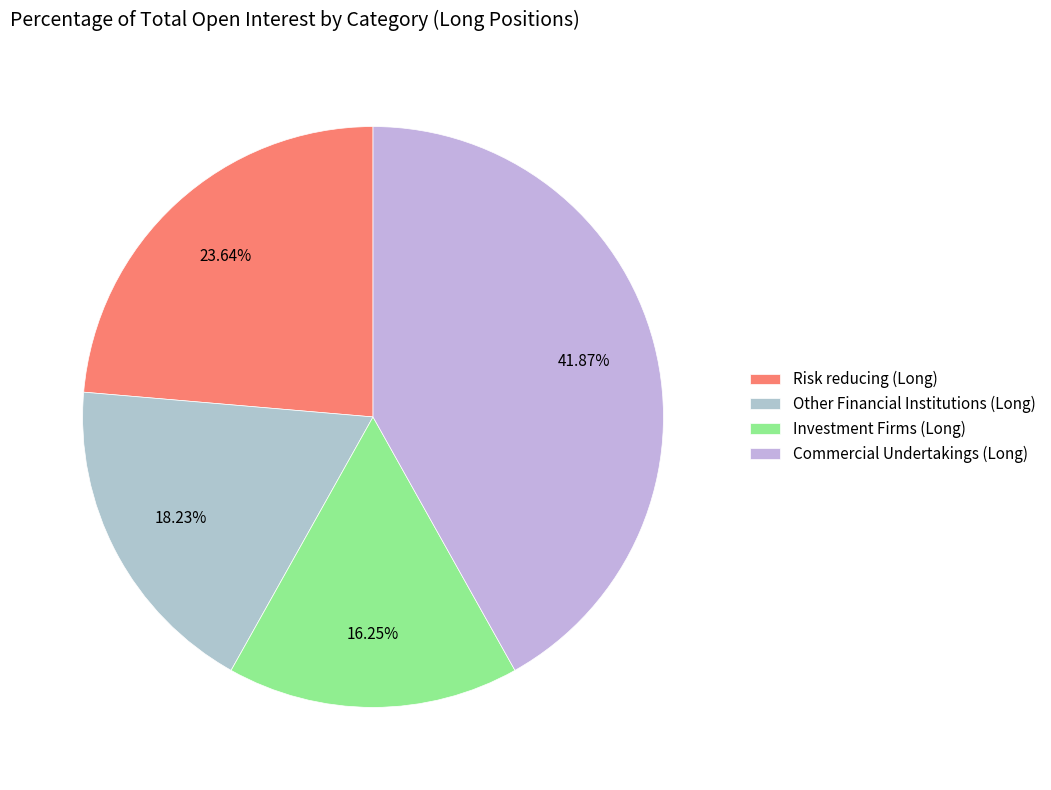

Between Risk reducing (Long) and Other Financial Institutions (Long), which is larger?

Risk reducing (Long)